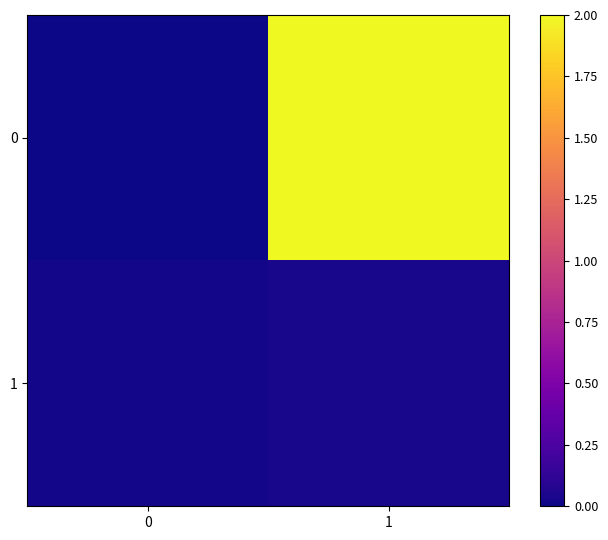

Reading left to right, what are all the values shown in this chart?

0: 0=0.0	1=2.0
1: 0=0.0	1=0.0